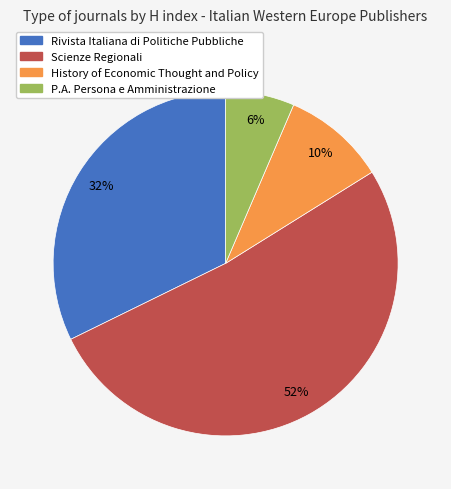

What percentage is the History of Economic Thought and Policy slice, to the nearest percent?

10%